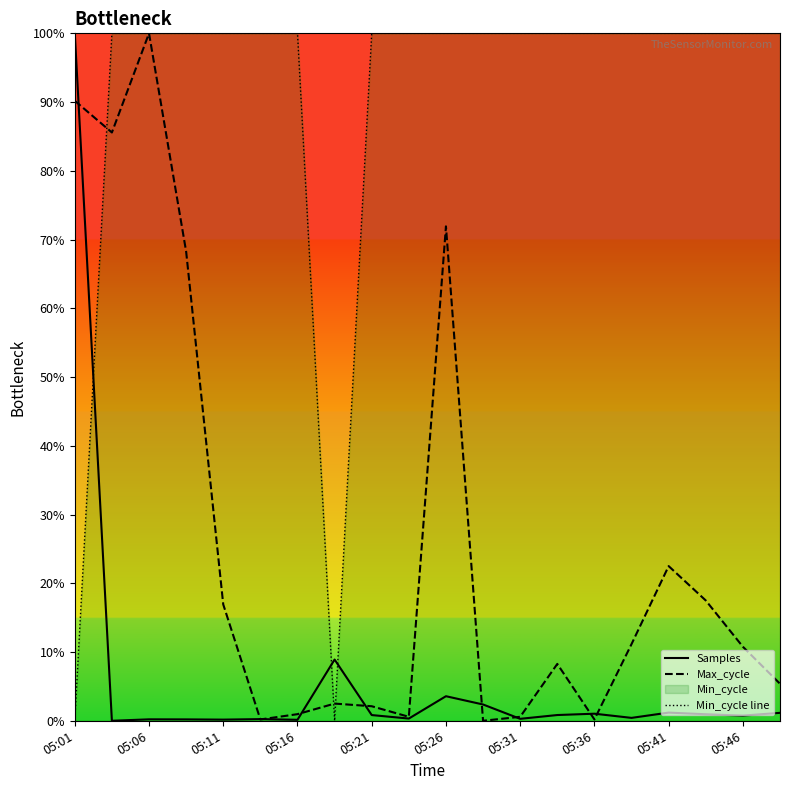

The value of Max_cycle at 05:21 is 2.1. True or false?

True